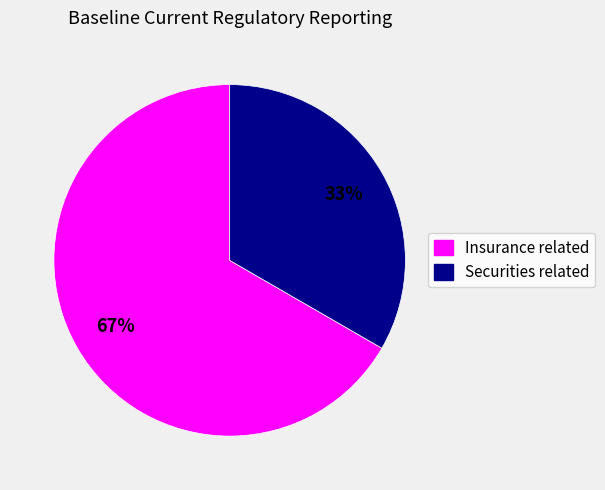

Is there a majority slice in this chart?

Yes